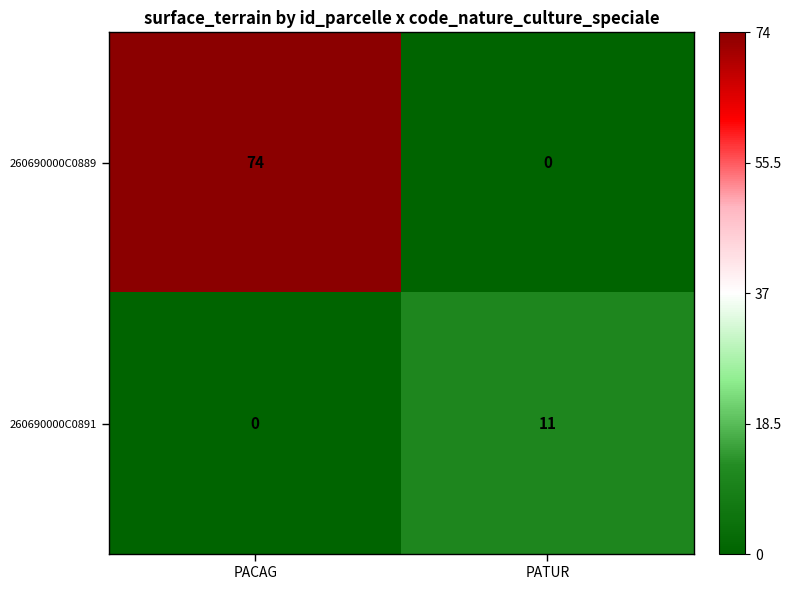

The 260690000C0891 series shows 0 at PACAG. True or false?

True